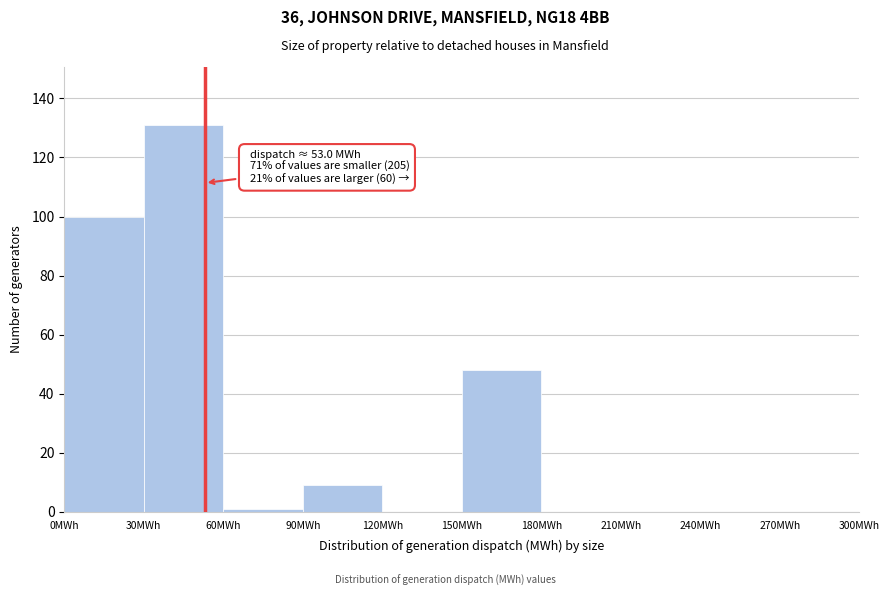

Over which range of the x-axis is the bar tallest?

30 to 60